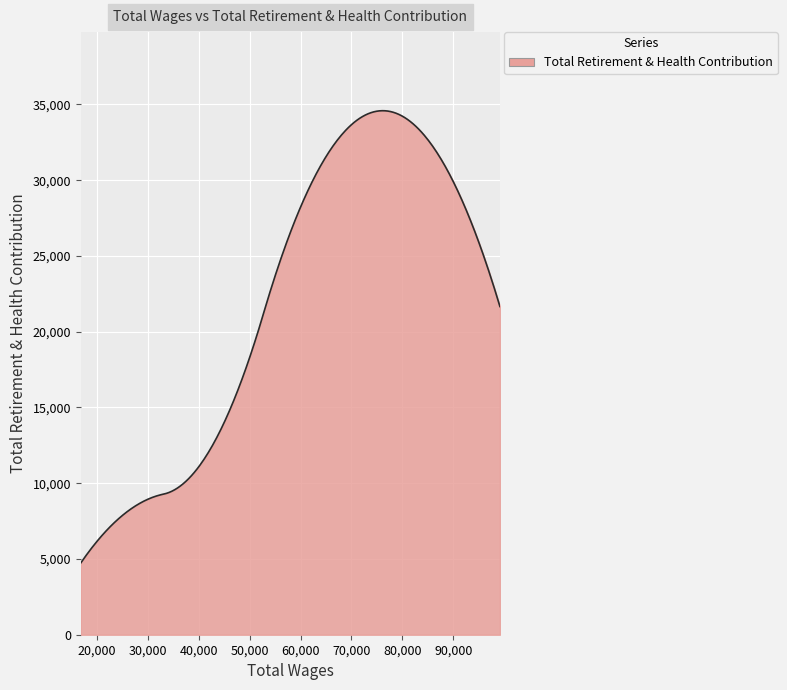

What is the minimum value shown in the chart?

4737.0